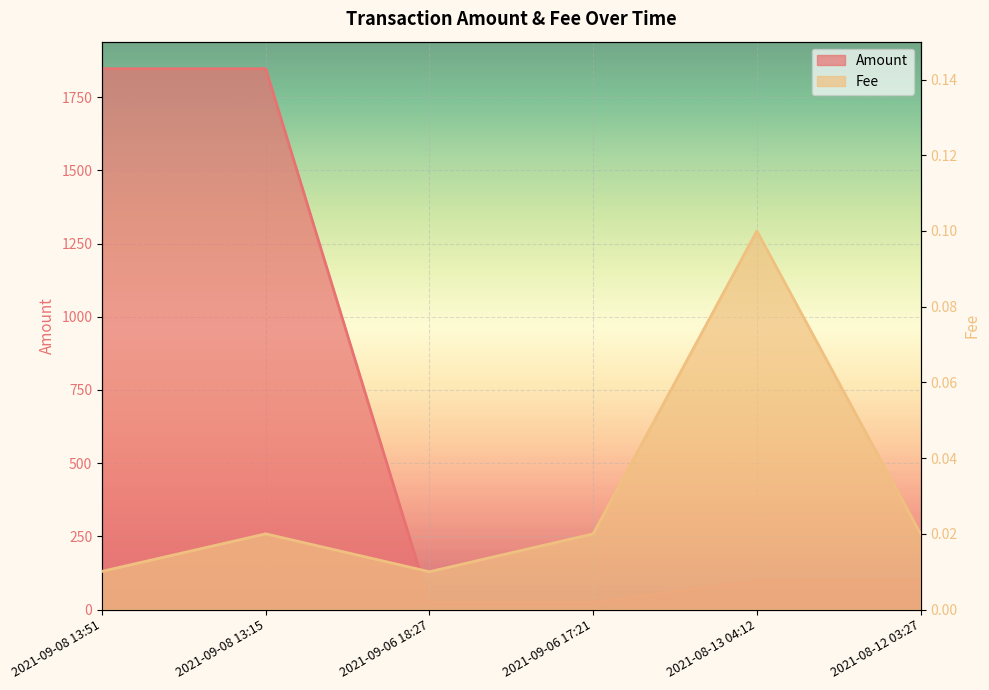

Where is Fee nearest to the value 0?

2021-09-06 18:27